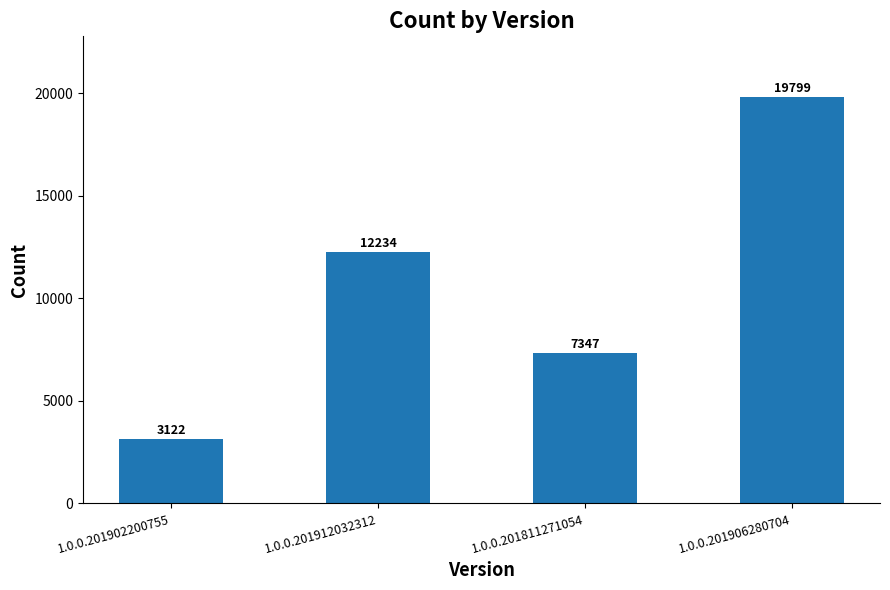

Count the values in the range 7347 to 19799.

3